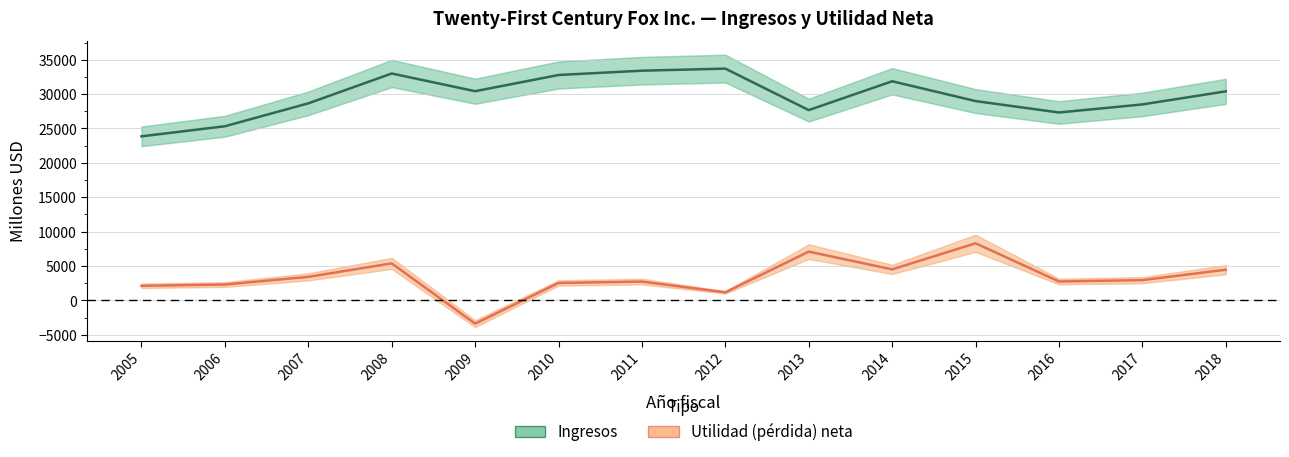

How many interior local peaks does the Utilidad (pérdida) neta series have?

4